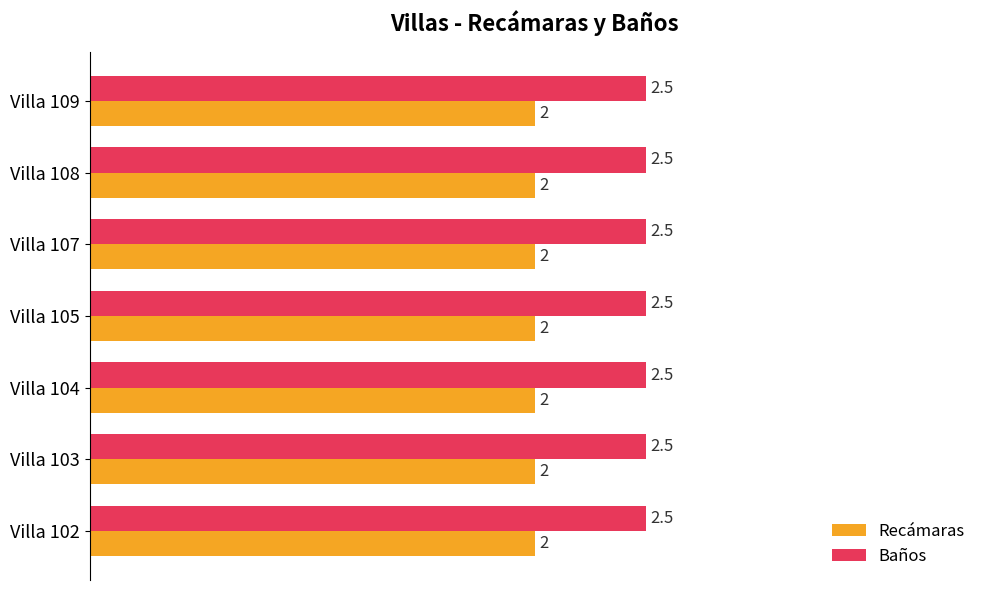

Which series has the largest total across all categories?

Baños